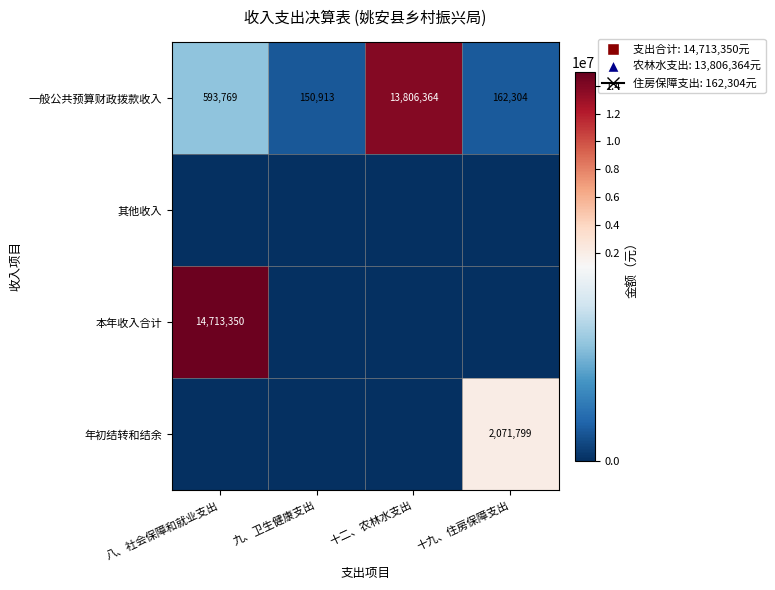

The 年初结转和结余 series shows 873335 at 十九、住房保障支出. True or false?

False